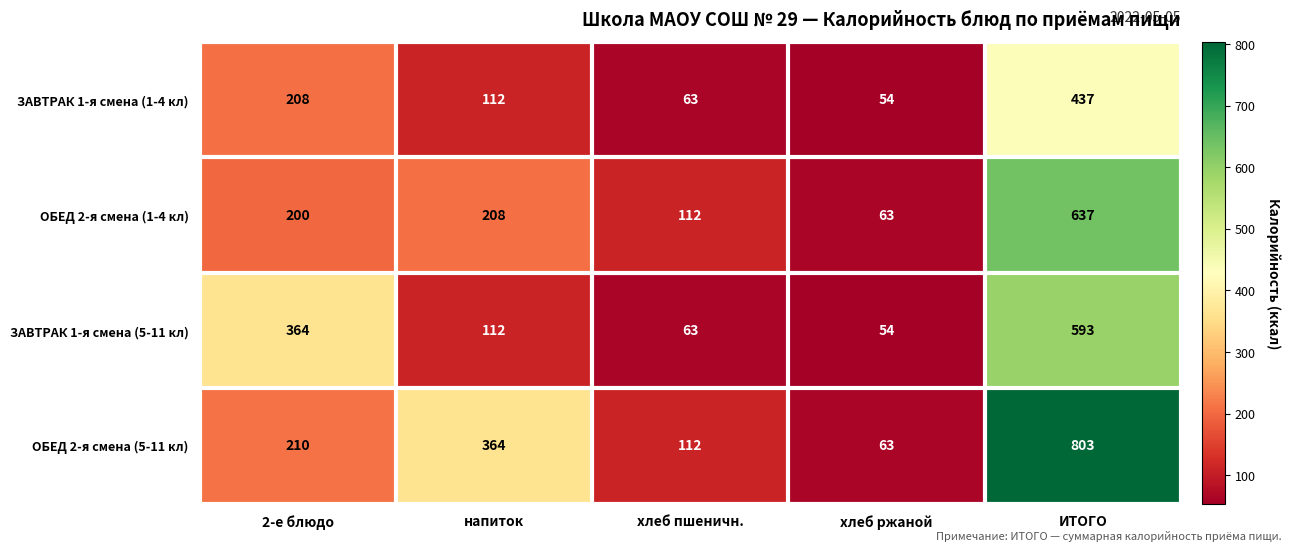

The value of ОБЕД 2-я смена (5-11 кл) at хлеб пшеничн. is 112. True or false?

True